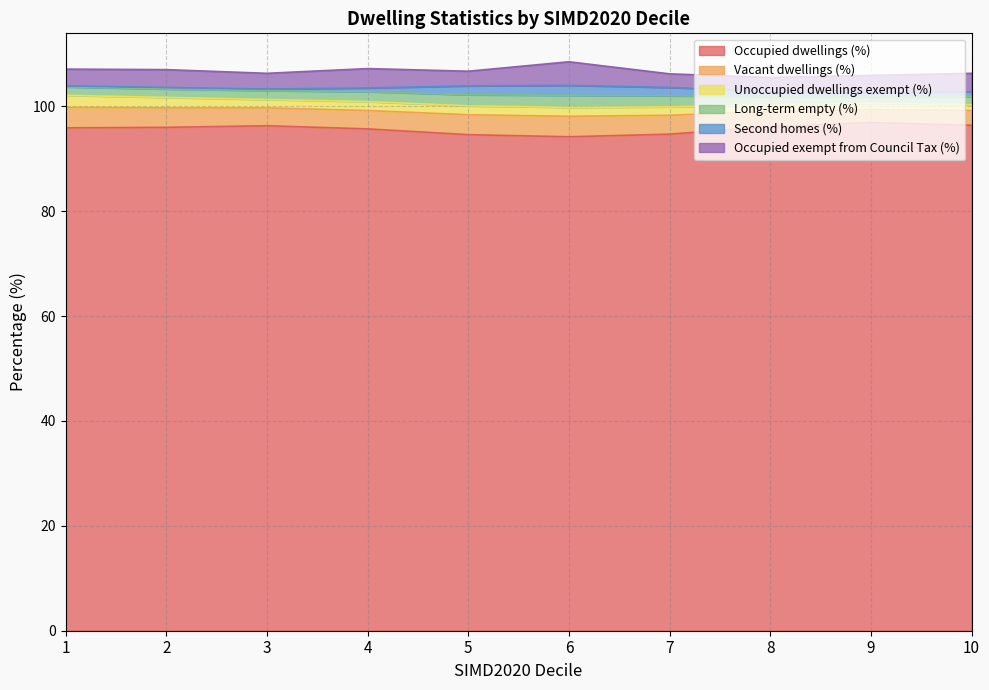

What is the value of the Occupied dwellings (%) point at the 6th from the left?

94.2